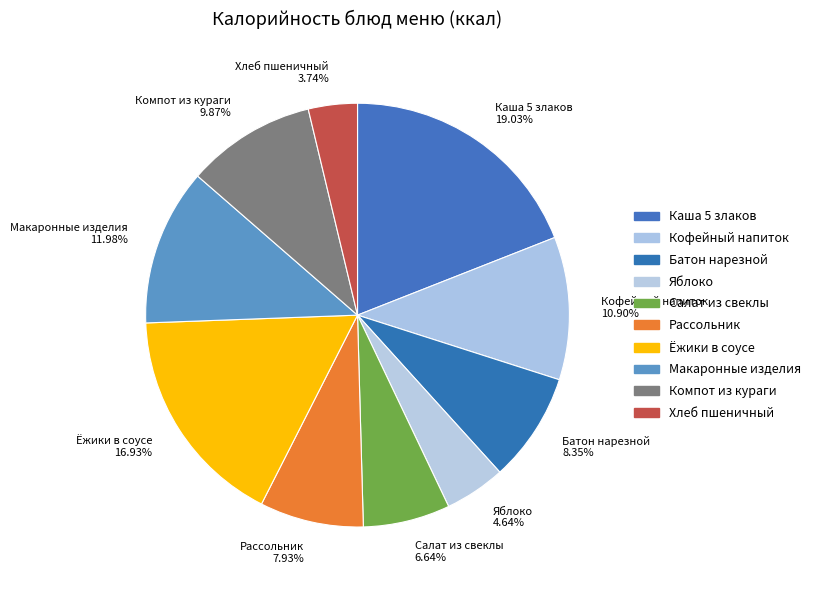

How many slices are in this pie chart?

10